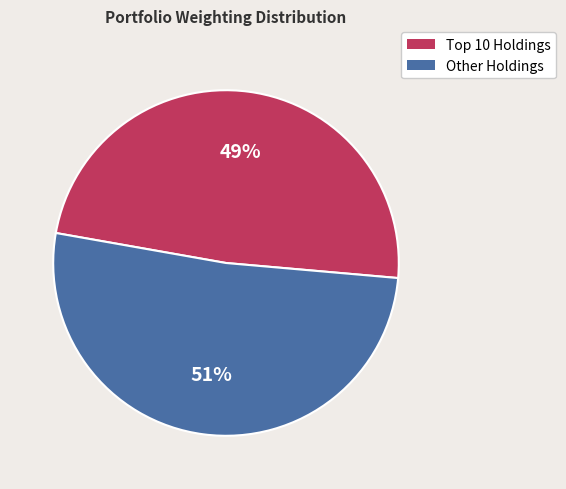

Is there any slice that represents more than half of the pie?

Yes